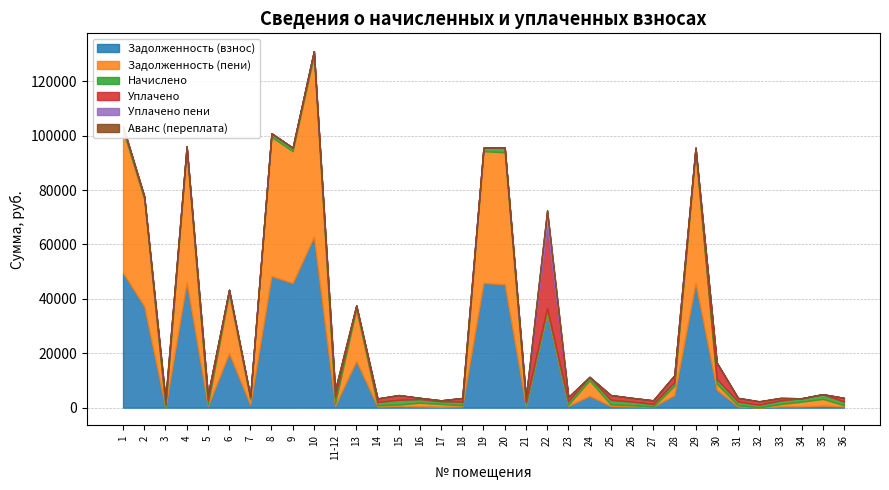

At which category is the sum across all series the highest?

10